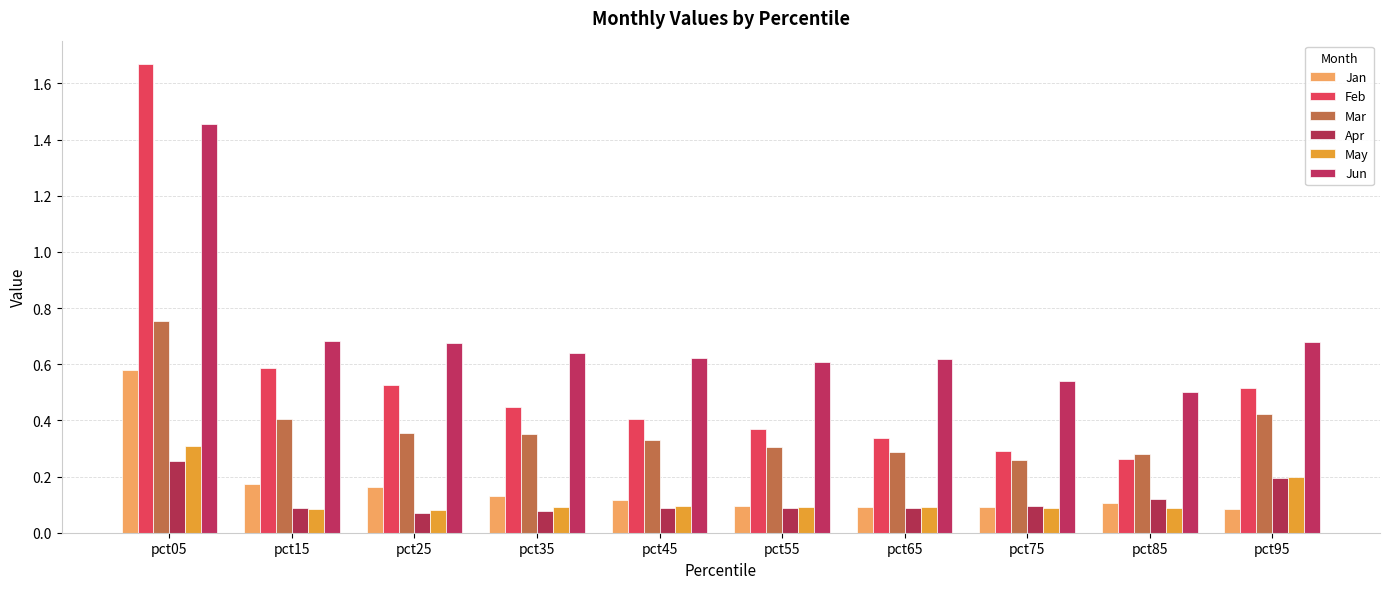

What is the value of the Apr bar at the 6th from the left?

0.1